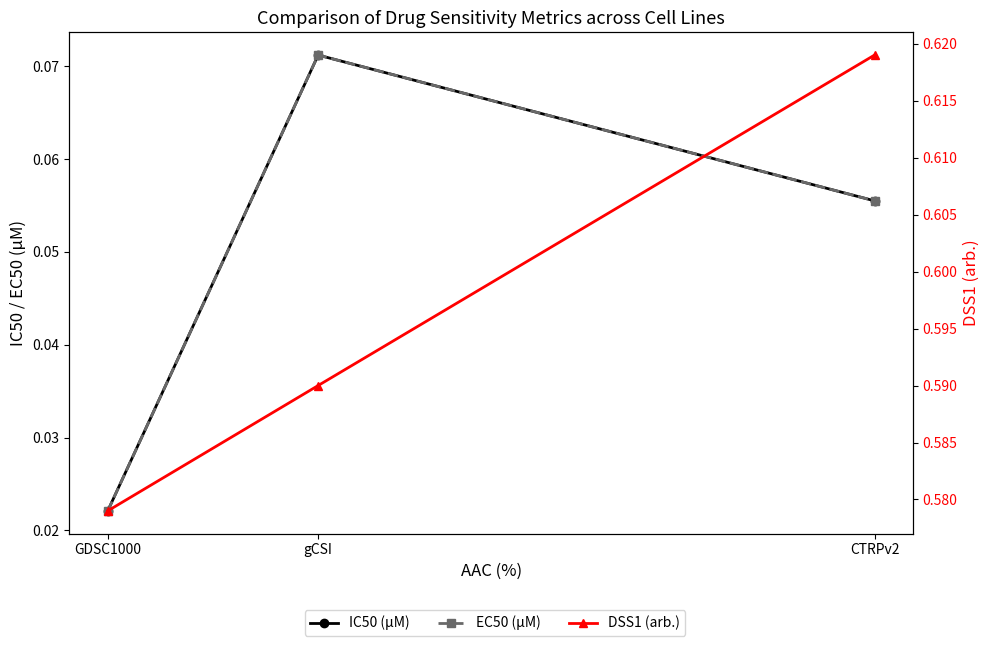

The EC50 (µM) series shows 0.1 at CTRPv2. True or false?

True